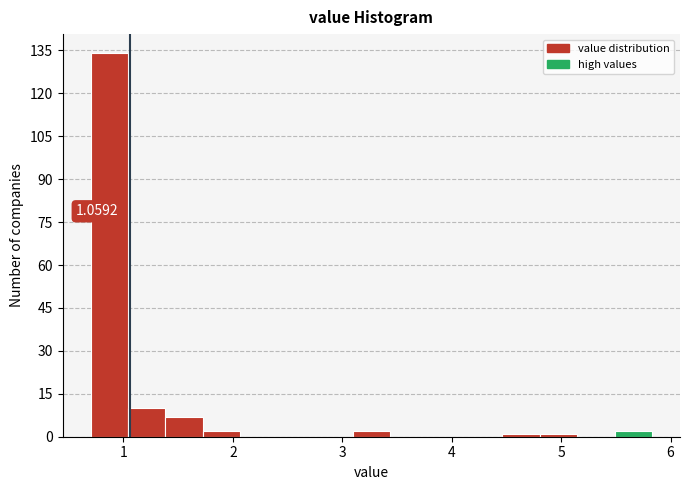

Around what value on the x-axis is the tallest bar? Give the approximate position of its centre, as read against the axis.

0.9